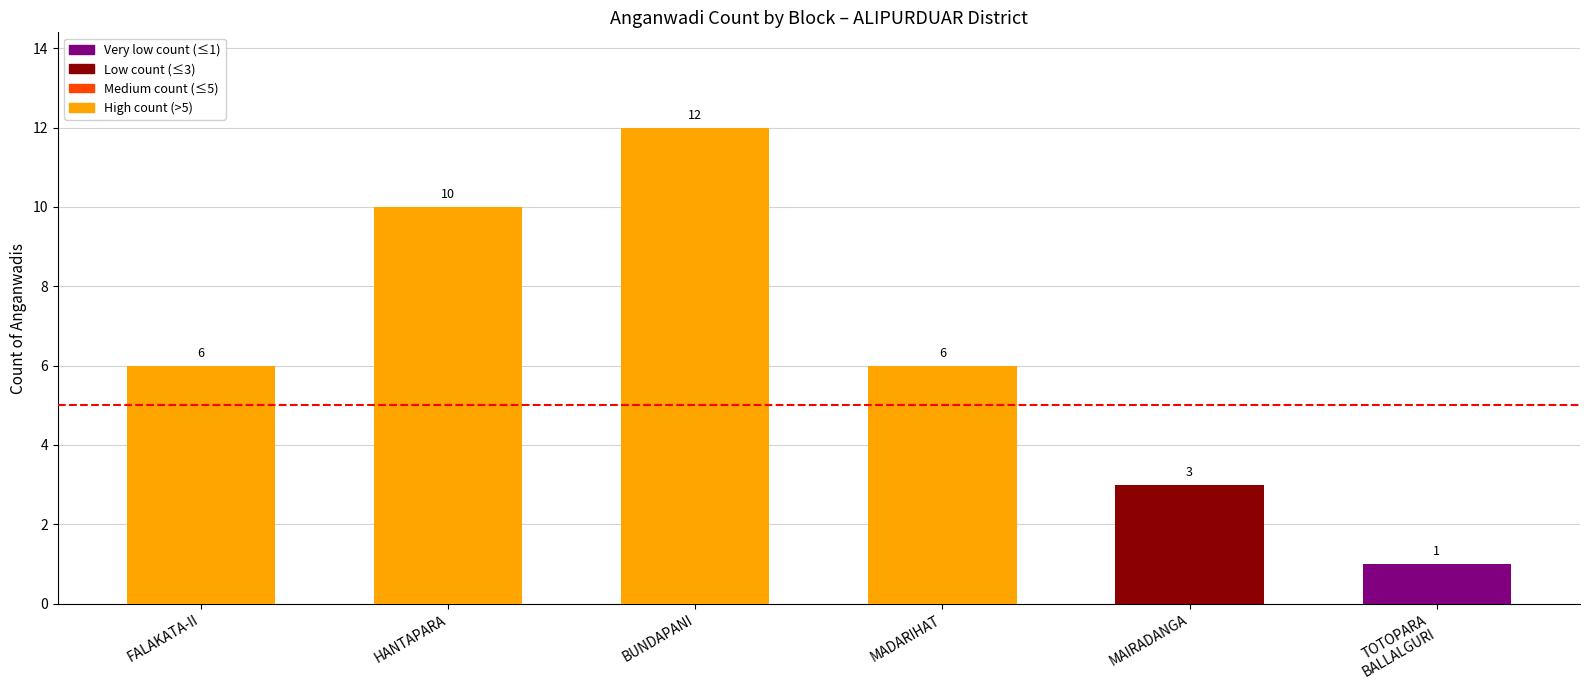

Reading left to right, extract all data points from this chart.

6	10	12	6	3	1